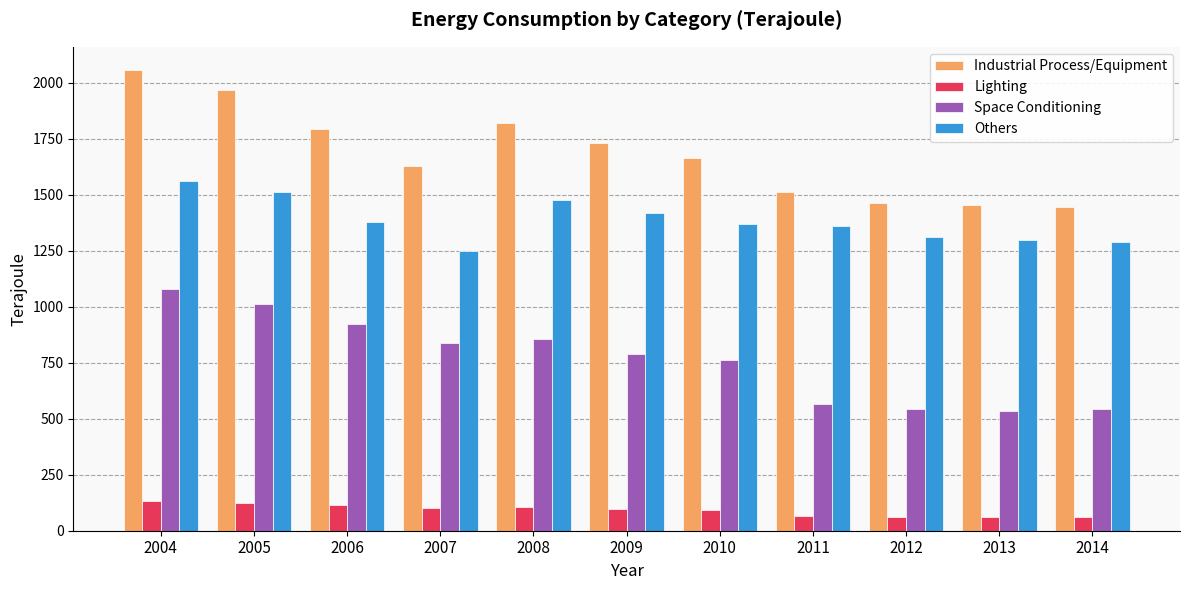

Which label corresponds to the largest value in the chart?

2004